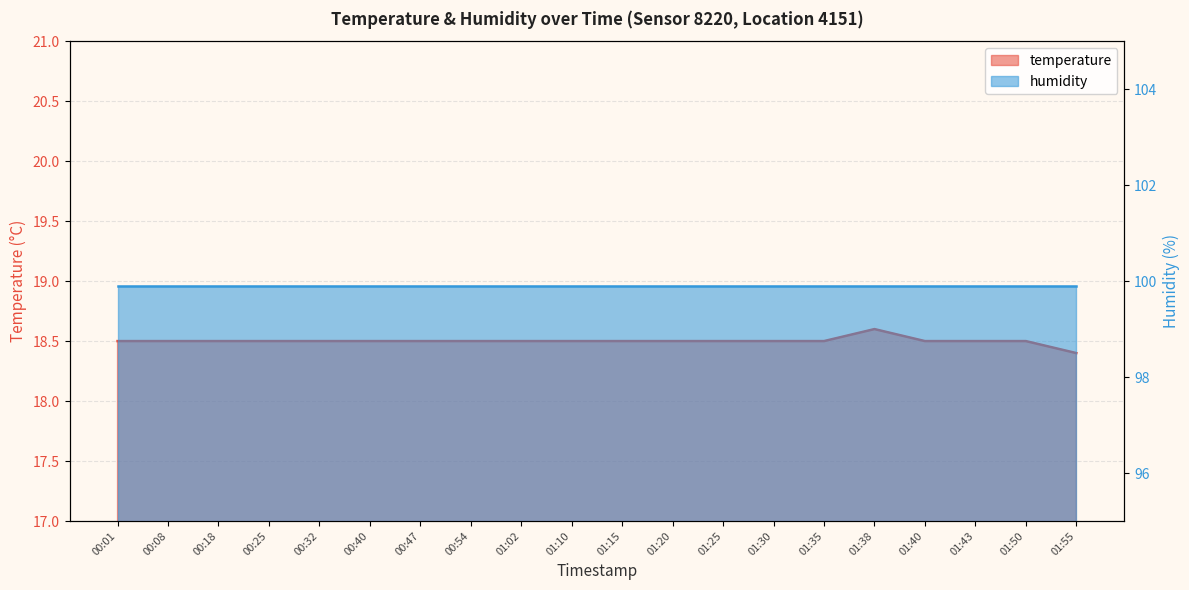

Which has a higher value, 00:47 or 01:35?

00:47